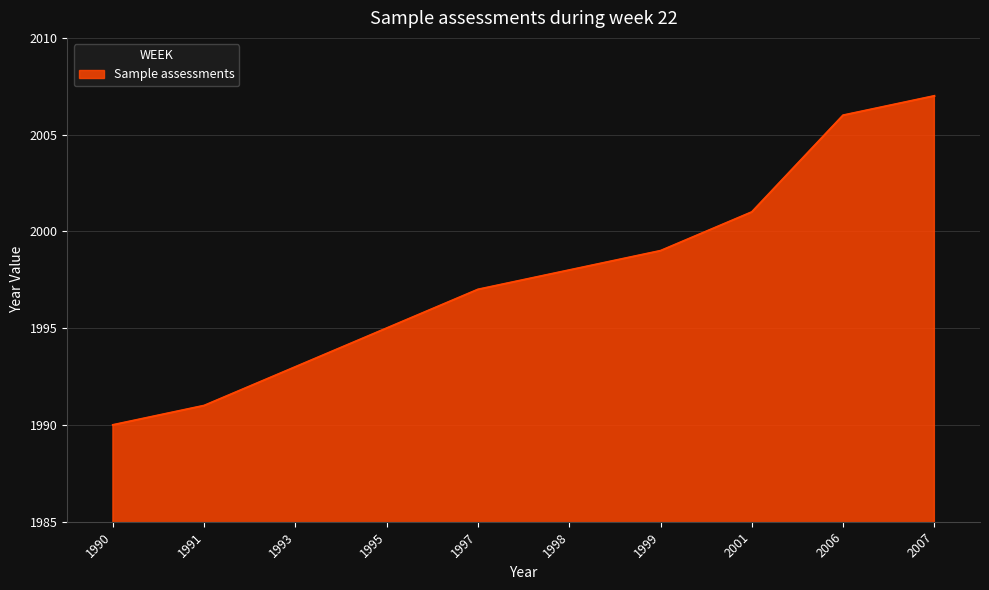

Approximately how many times larger is the value at 1991 compared to 1997?

1.0